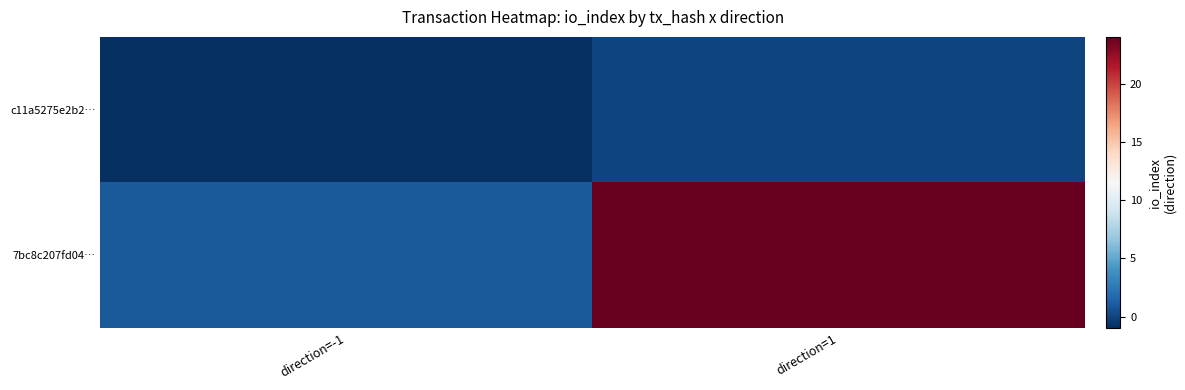

Rank the series by their maximum value, from highest to lowest.

7bc8c207fd04…, c11a5275e2b2…